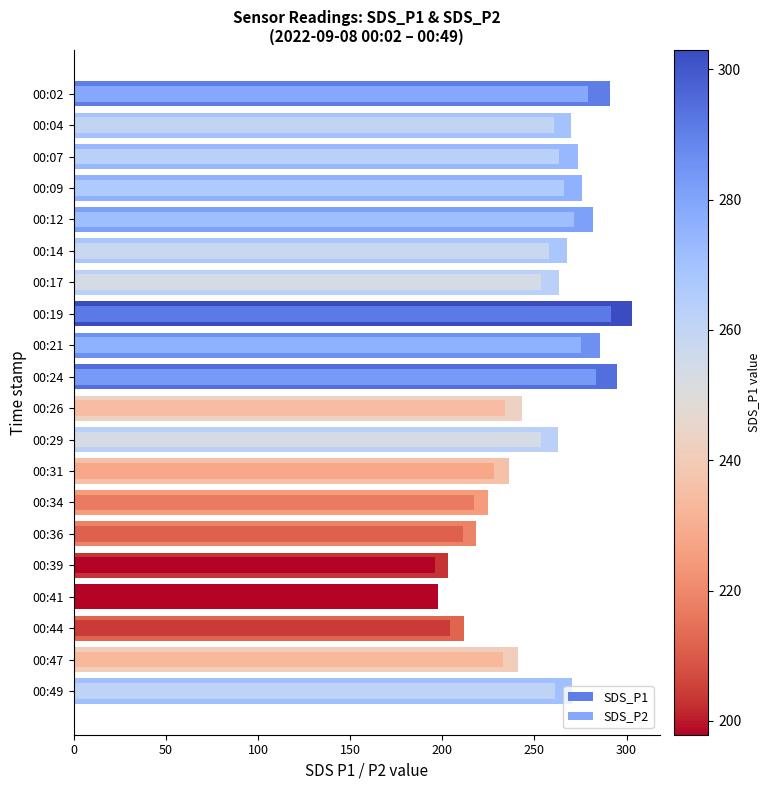

Reading left to right, transcribe all the data shown in this chart.

SDS_P1: 290.8	270.1	273.6	276.0	281.6	267.8	263.2	303.0	285.8	294.7	243.1	262.8	236.4	224.6	218.5	203.0	197.9	212.0	240.9	270.7
SDS_P2: 279.0	260.5	263.3	266.2	271.5	258.1	253.5	291.5	275.5	283.2	234.2	253.4	228.2	217.1	211.1	196.1	190.7	204.4	232.8	261.3